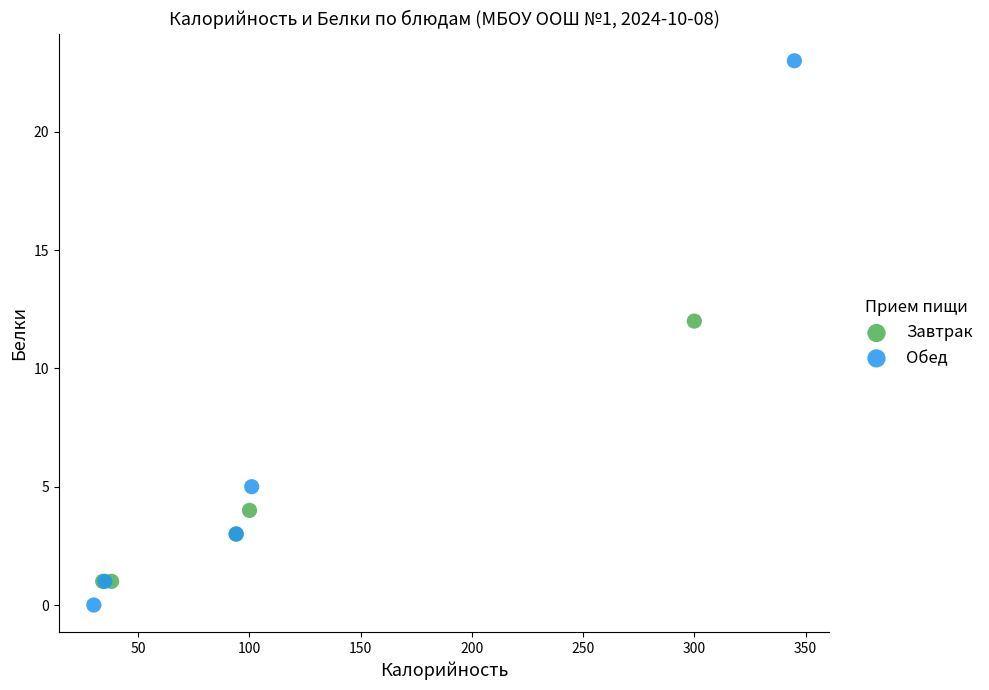

Which series has the largest Y range (max minus min)?

Обед